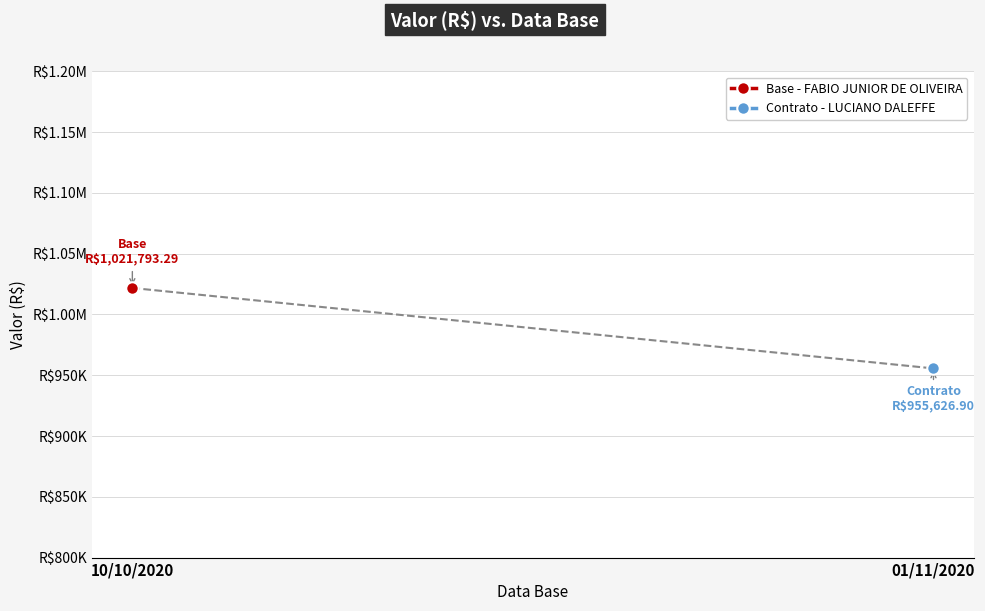

Count the number of values greater than 1021793.

1